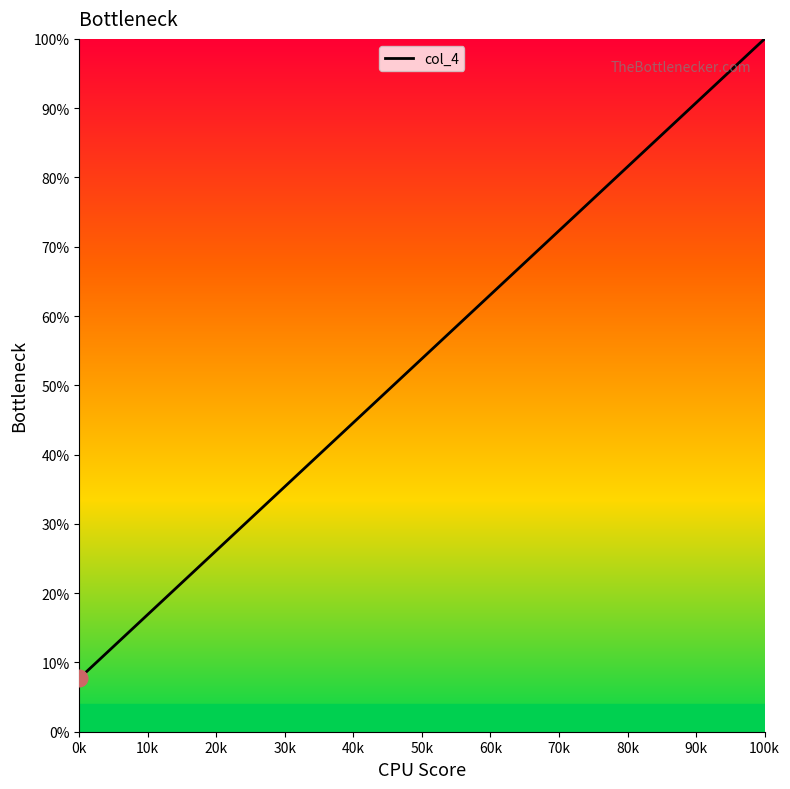

What is the label of the 3rd point from the left?

20k